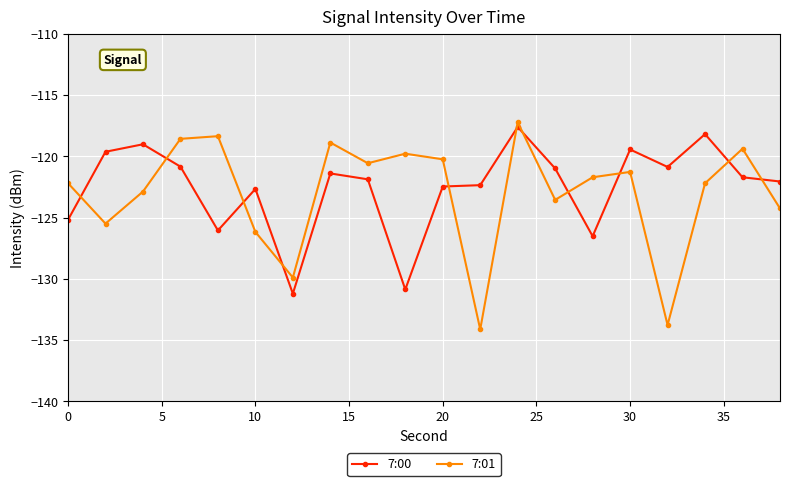

In 7:01, how many points are higher than both neighbors (excluding endpoints)?

6